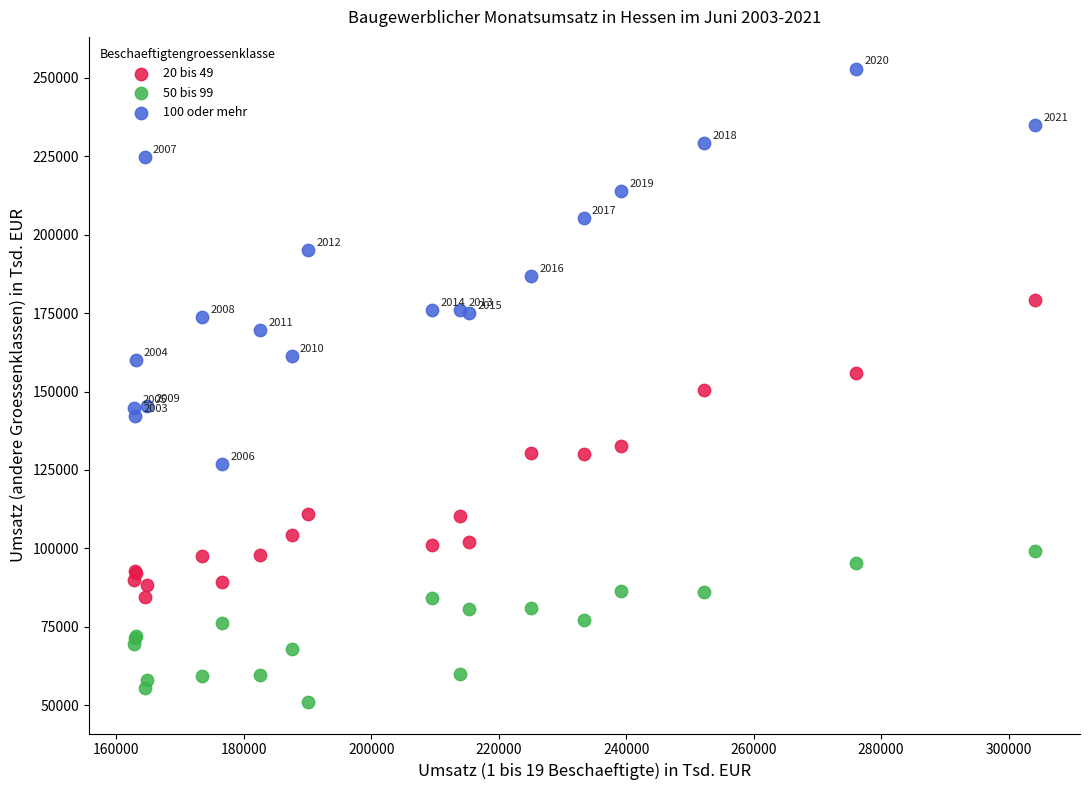

Which series has the widest spread of Y values?

100 oder mehr